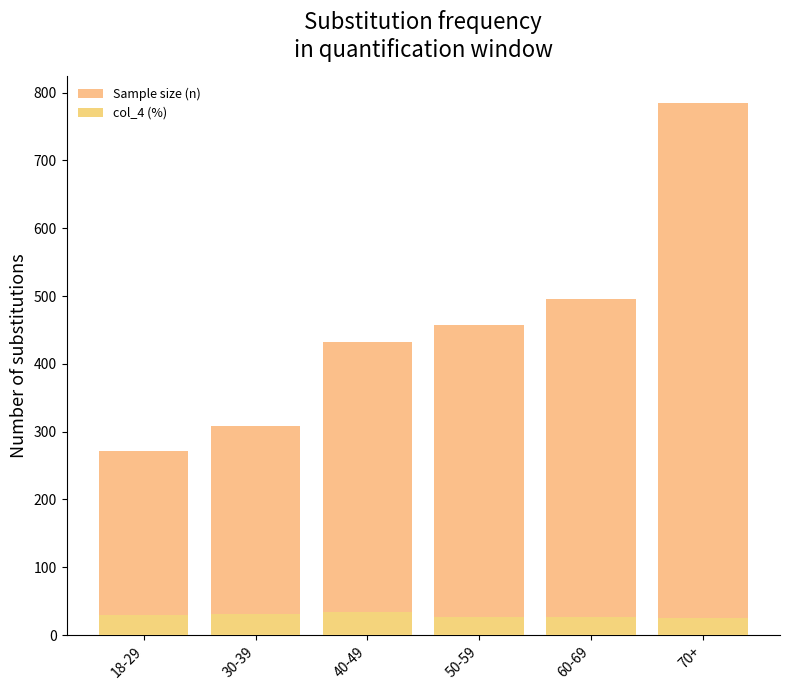

Count the number of categories in the chart.

6